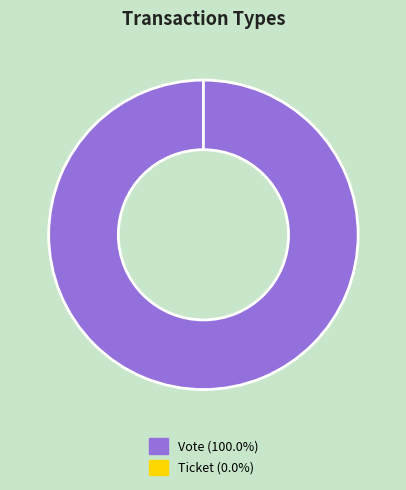

How many slices are in this pie chart?

2